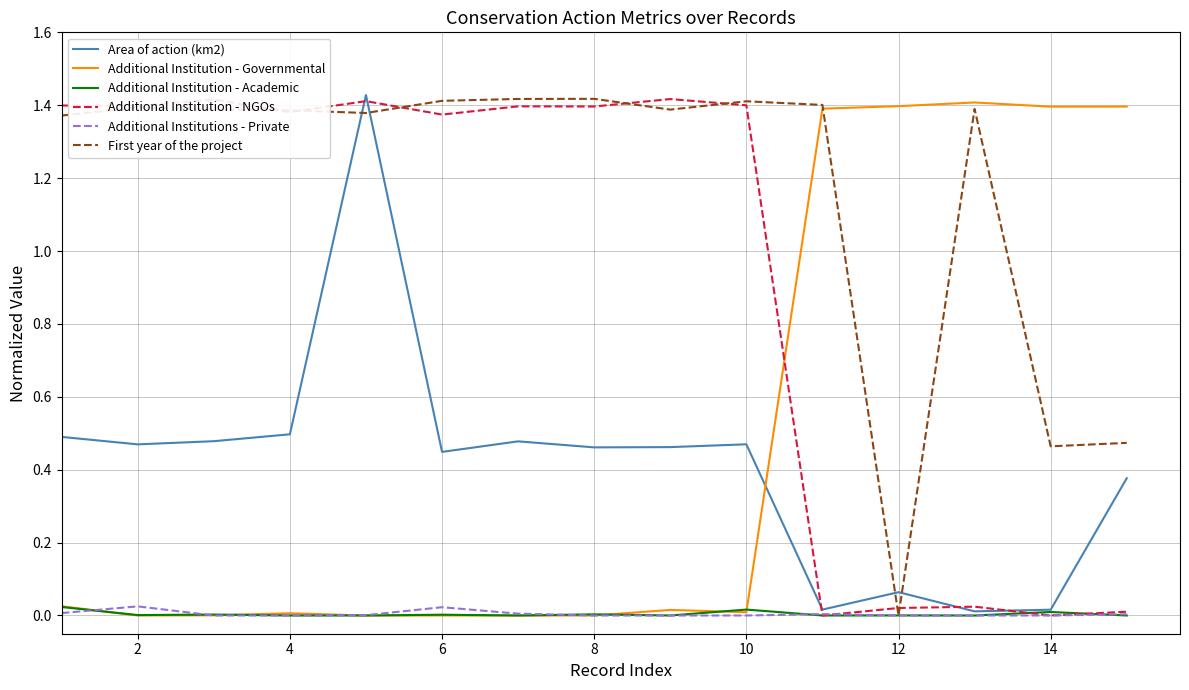

How many interior local peaks does the Additional Institution - Academic series have?

6